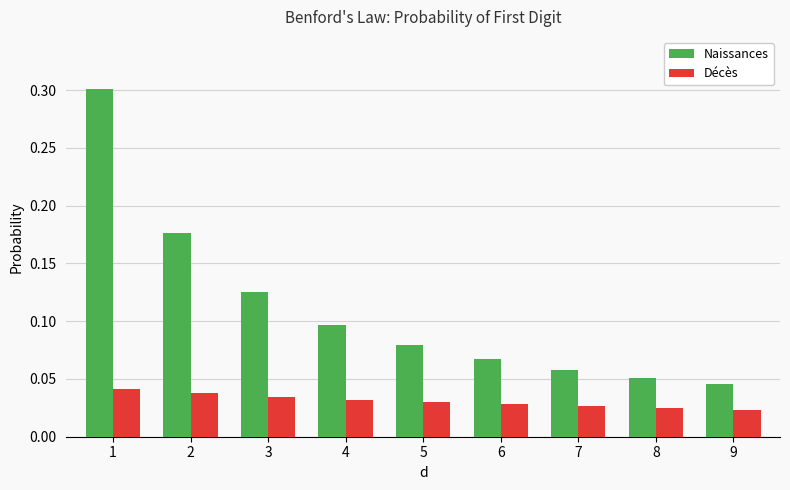

Between 6 and 7, which series saw the biggest shift?

Naissances